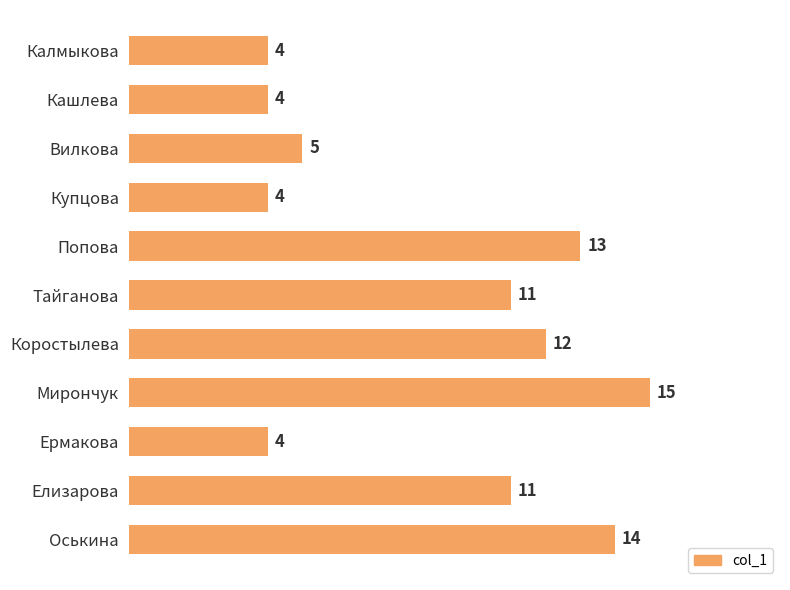

What is the approximate value at Оськина?

14